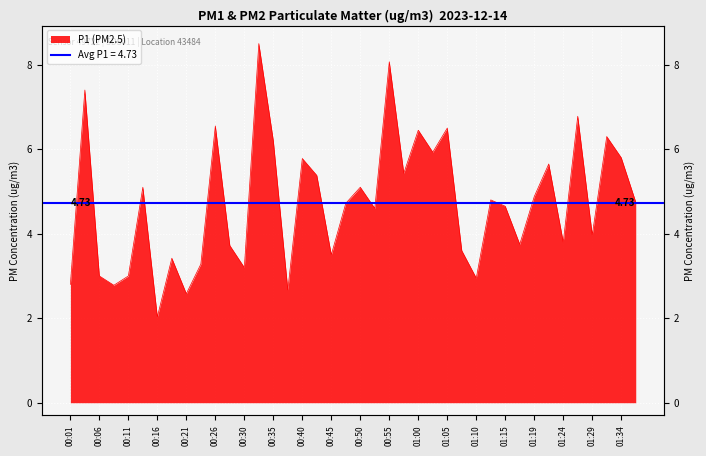

What position from the right is 00:30?

28